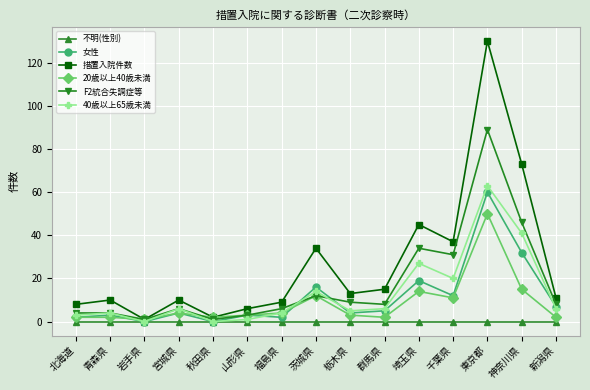

Which series has the largest range (max minus min)?

措置入院件数